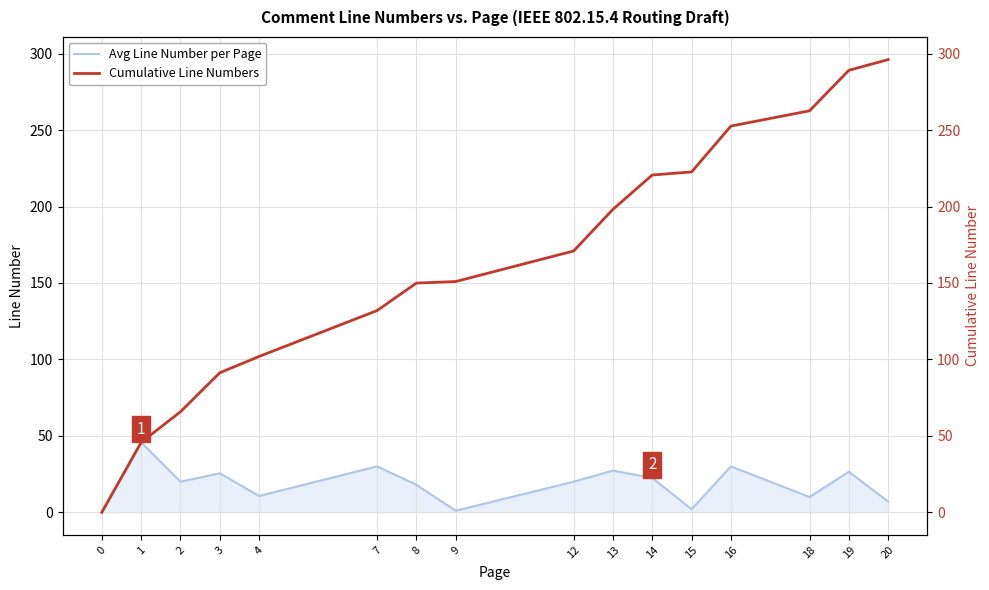

At 20, list the series in order from smallest to largest.

Avg Line Number per Page, Cumulative Line Numbers